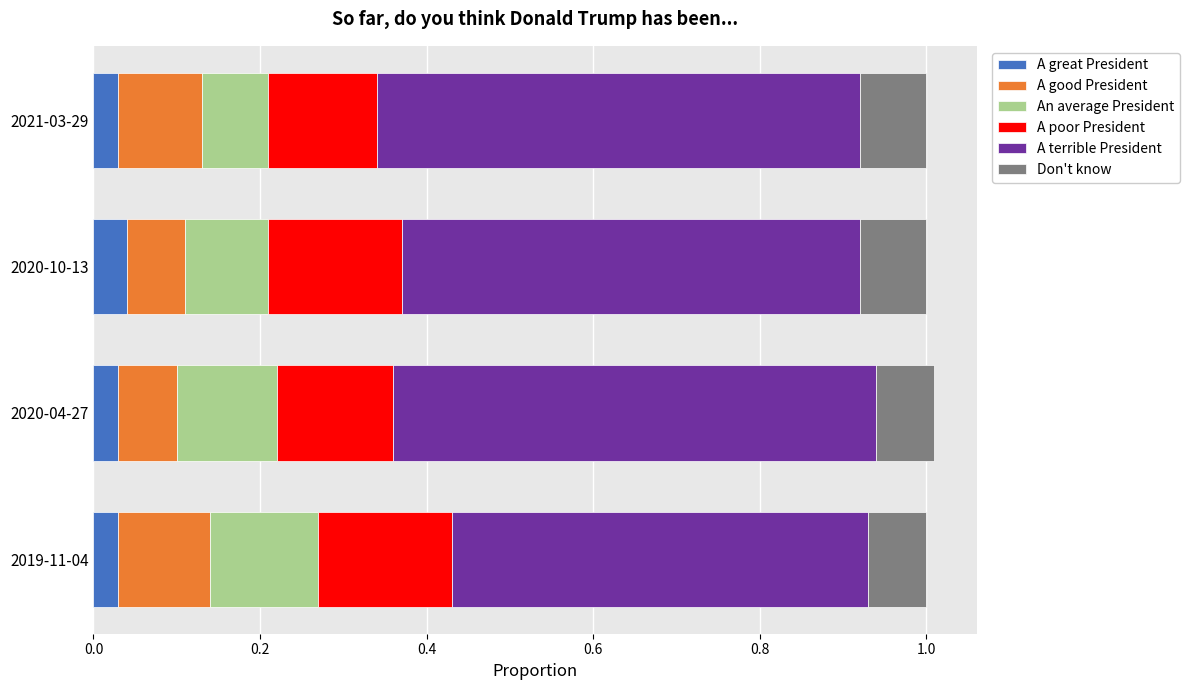

How many A great President values are between 0 and 1?

4